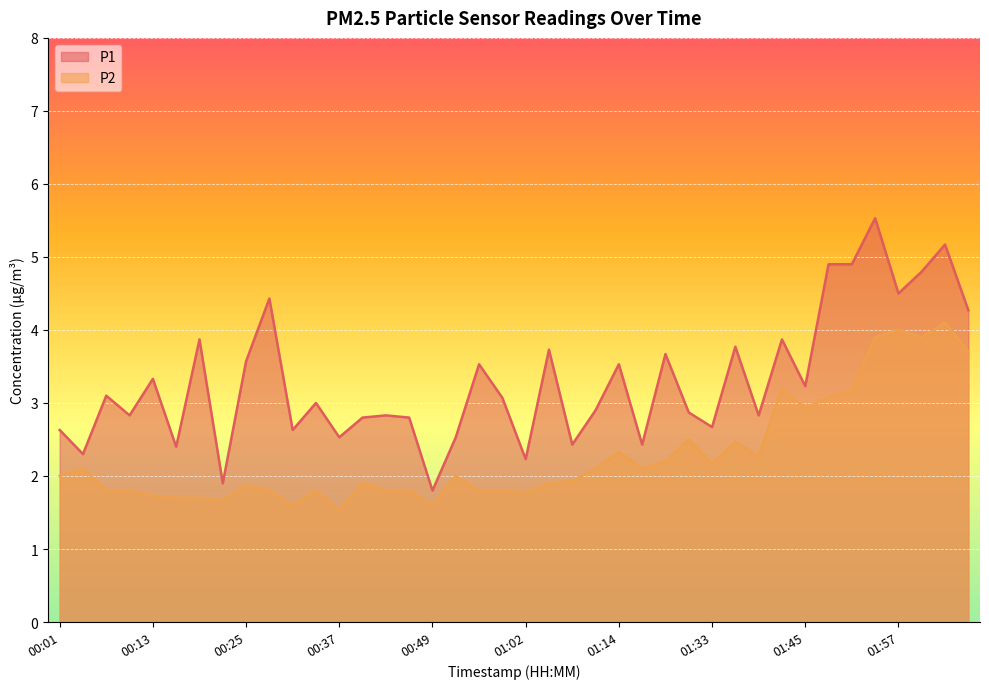

Rank the series by their average value, from highest to lowest.

P1, P2